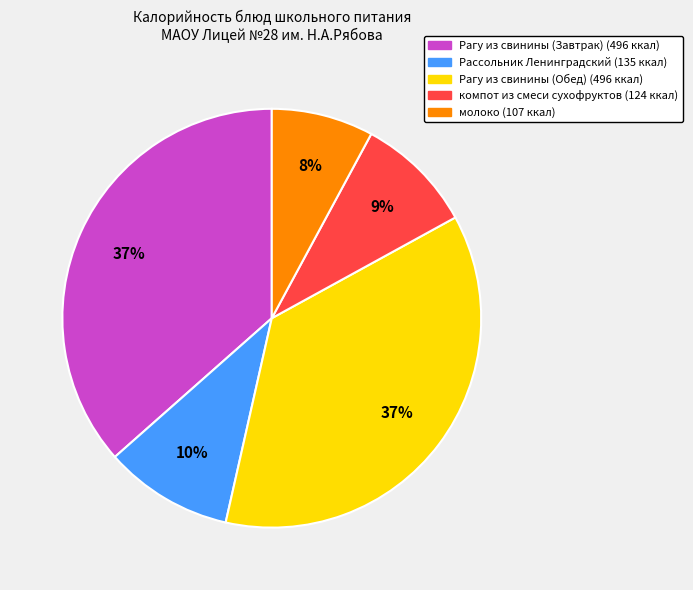

Count the number of slices in the pie.

5